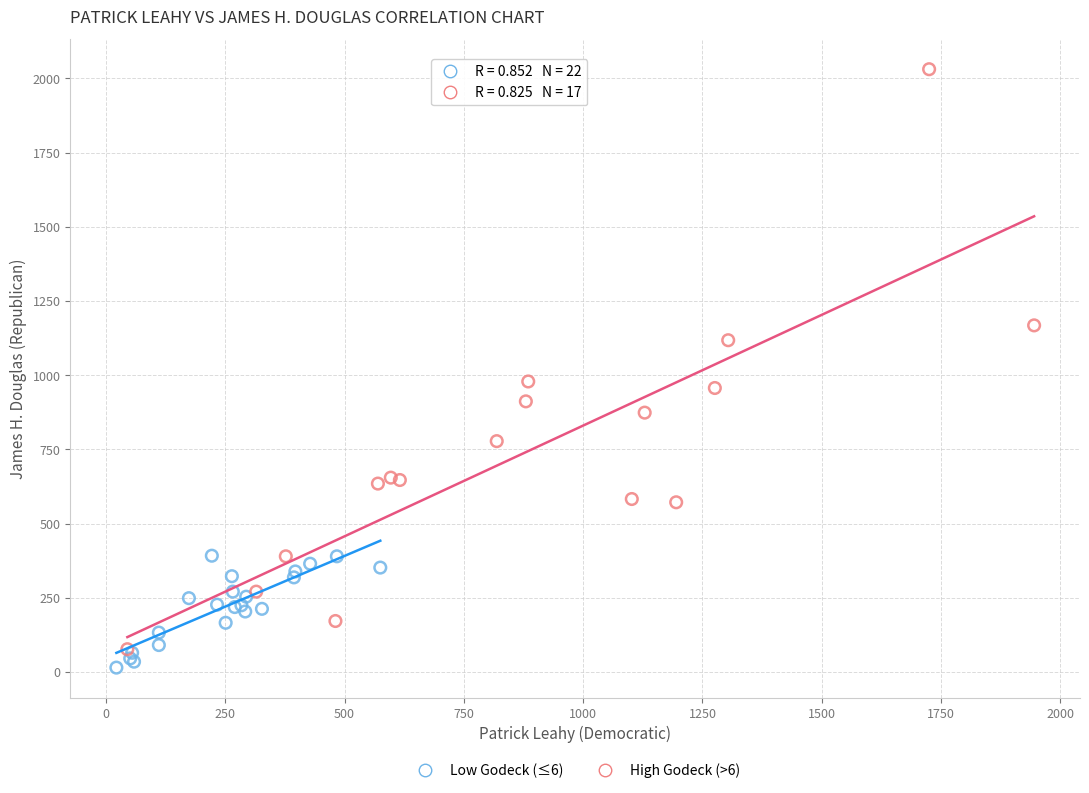

Which series reaches the maximum Y coordinate?

High Godeck (>6)